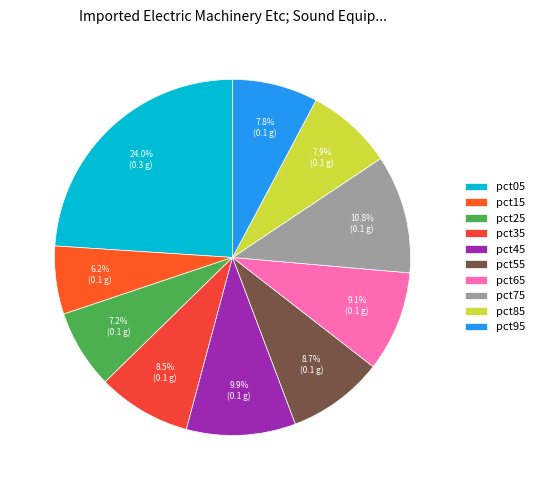

Count the number of slices in the pie.

10